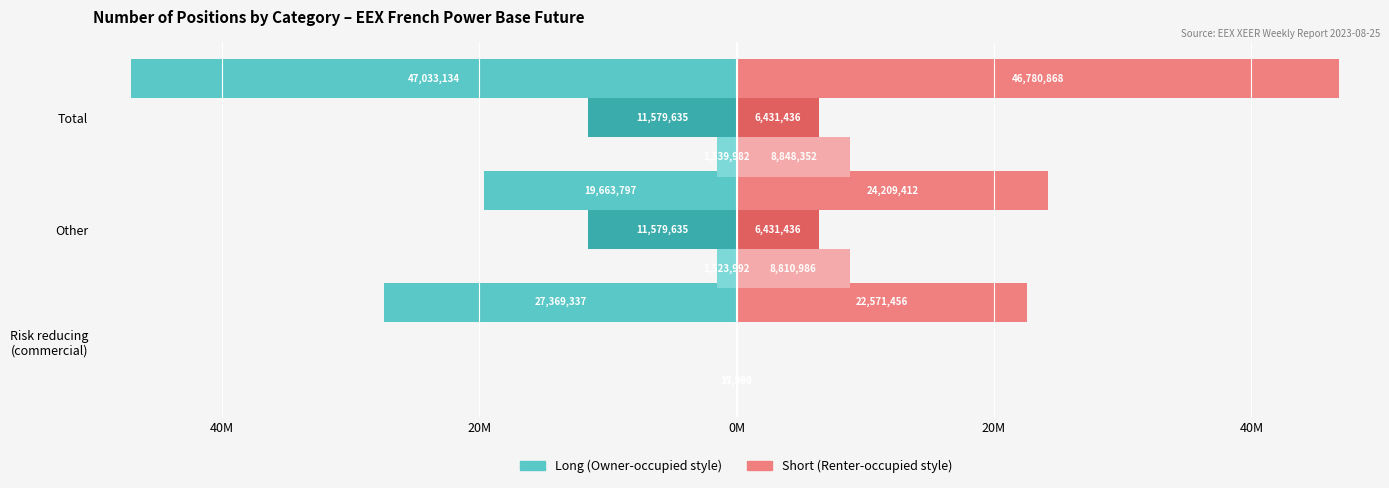

True or false: Inv. Firms Short has a value of 8907306 at Total.

False